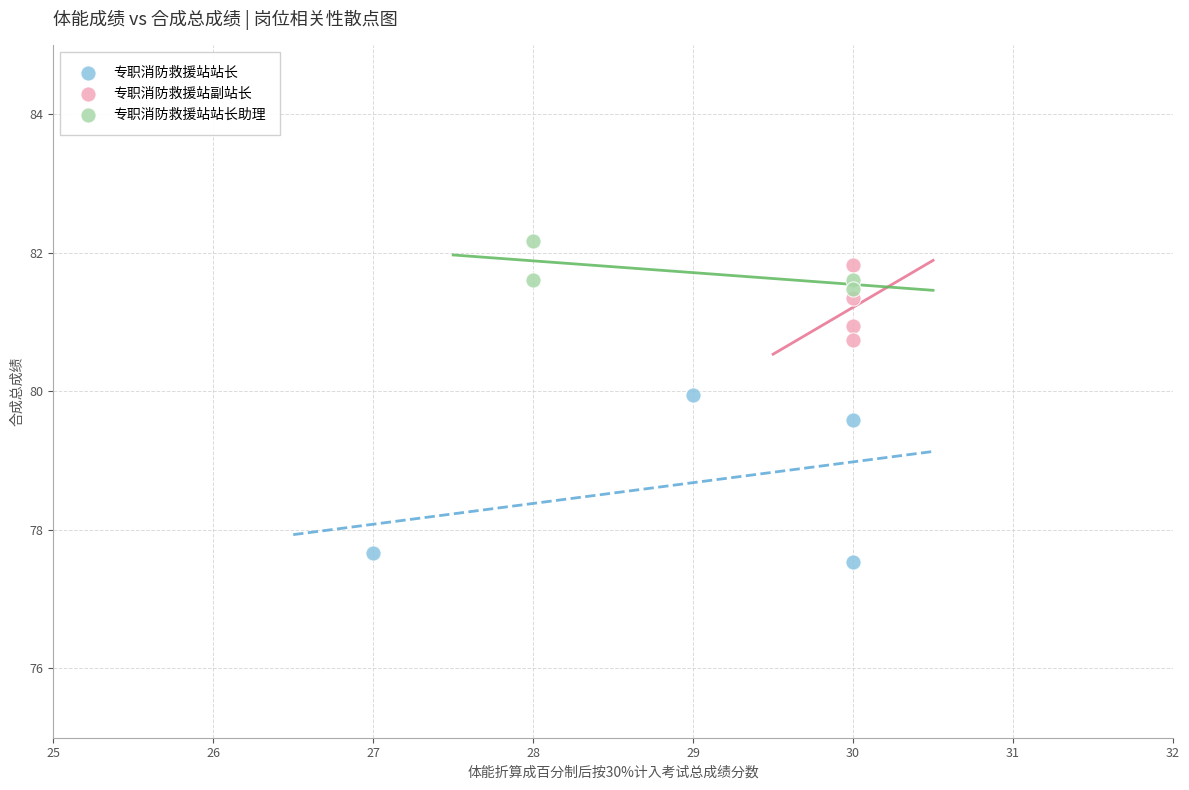

Which series has the widest spread of Y values?

专职消防救援站站长